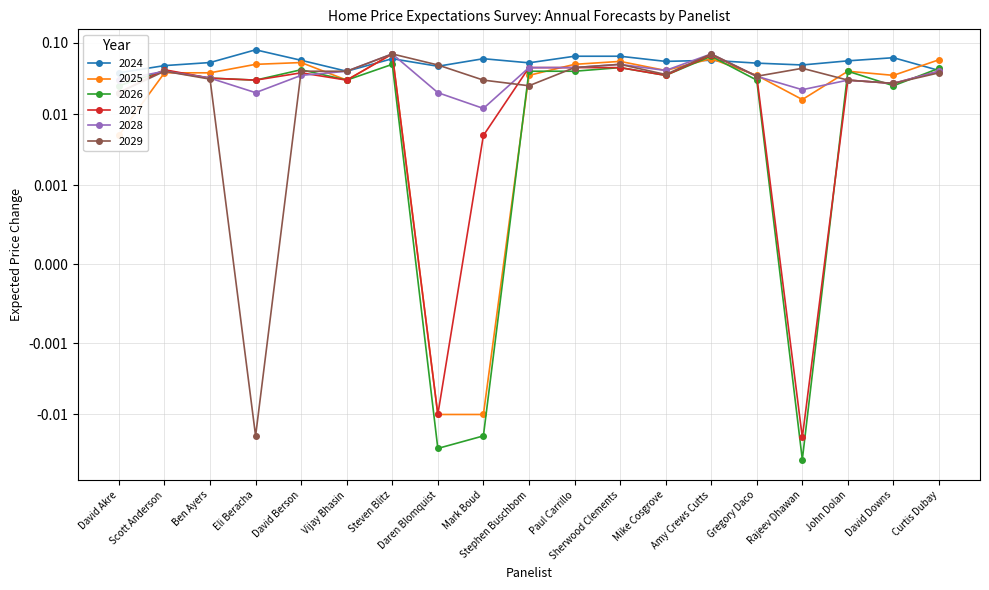

How many values in the 2027 series are below 0?

2